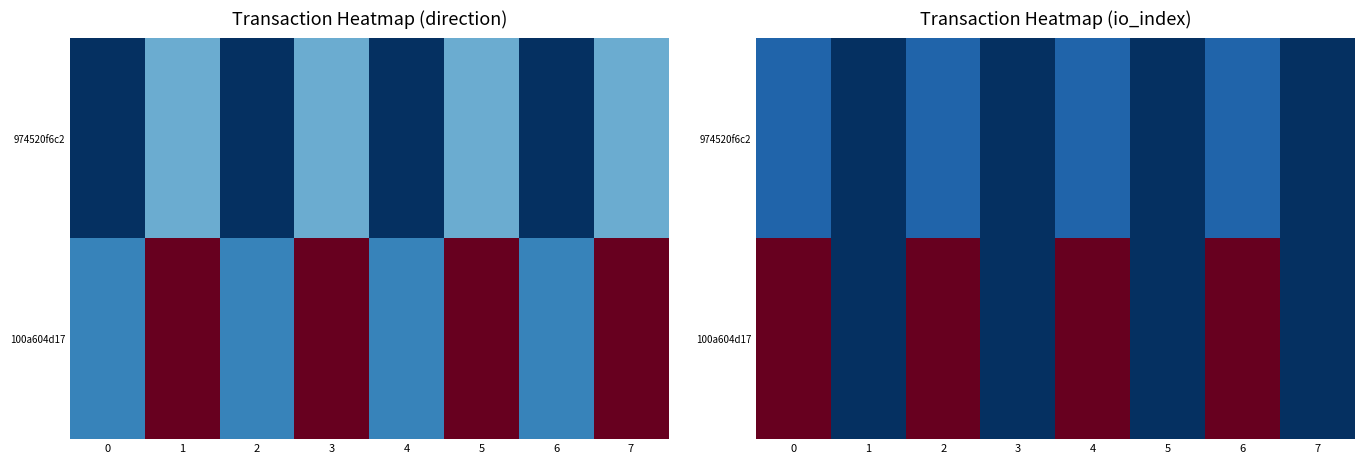

The 100a604d17 series shows 1 at 5. True or false?

False